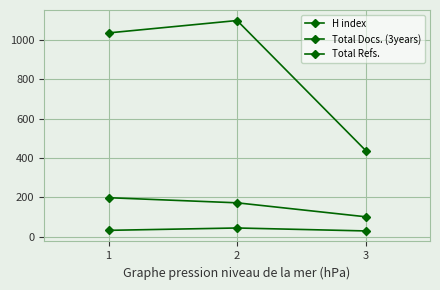

Does the chart have visible grid lines?

Yes